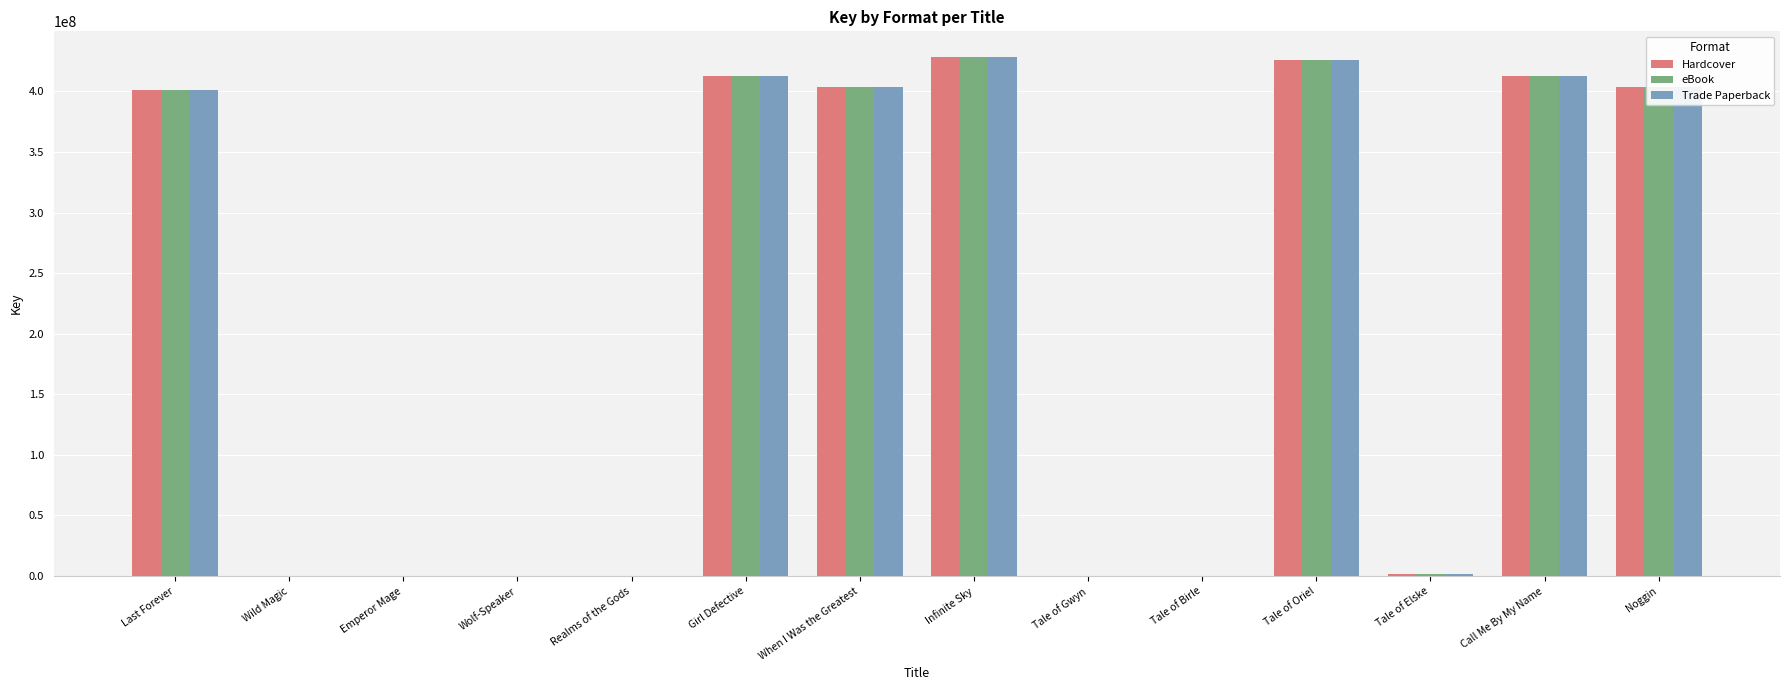

At which label is Trade Paperback closest to 214070078?

Last Forever